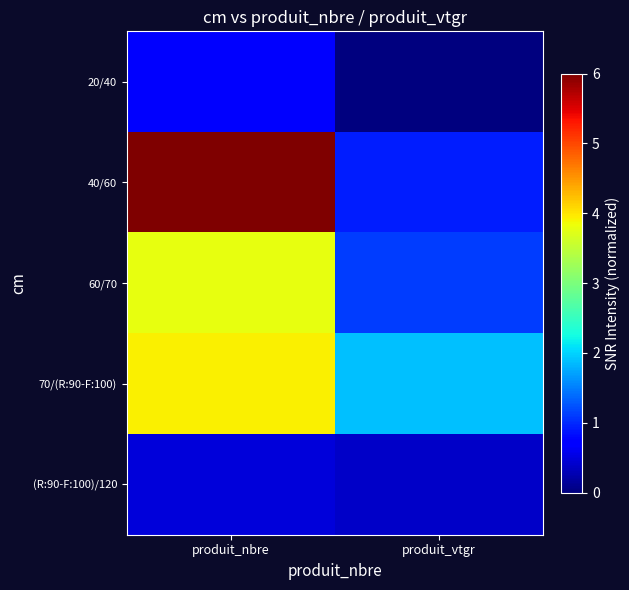

Which series has the widest spread of values?

40/60